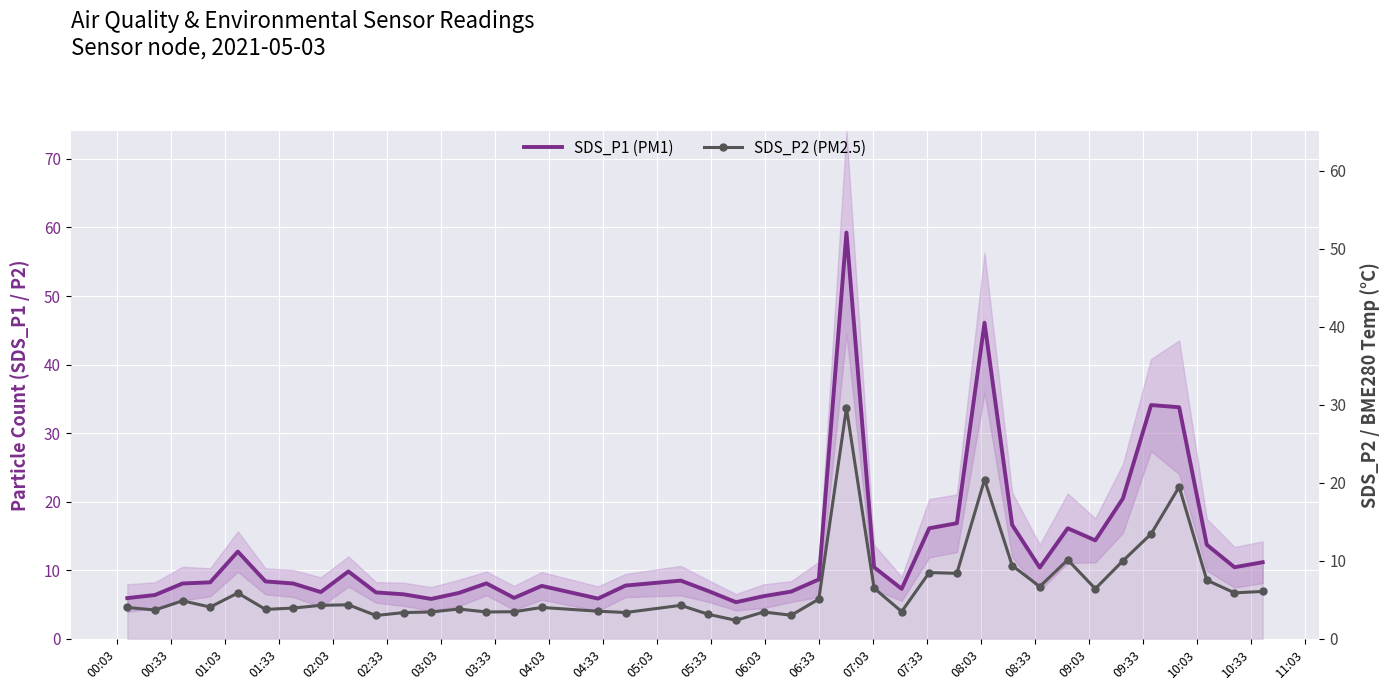

How many interior local peaks does the SDS_P1 (PM1) series have?

9